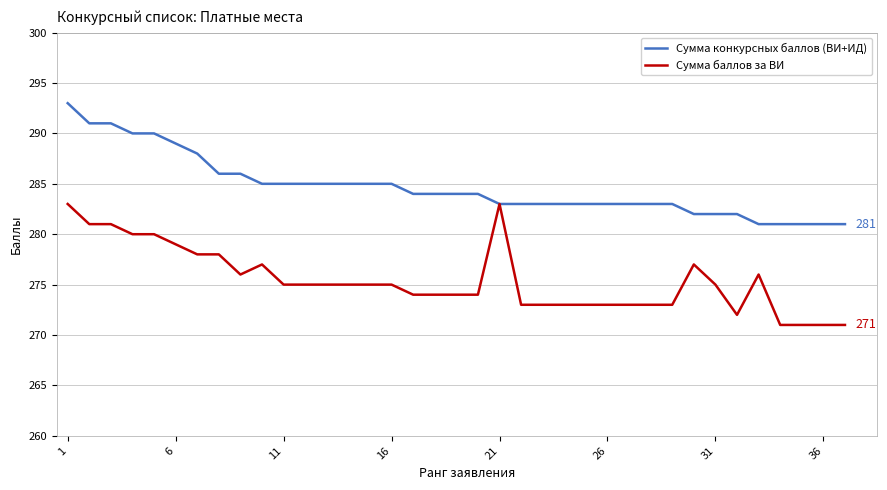

List the series in order of their overall mean, lowest first.

Сумма баллов за ВИ, Сумма конкурсных баллов (ВИ+ИД)